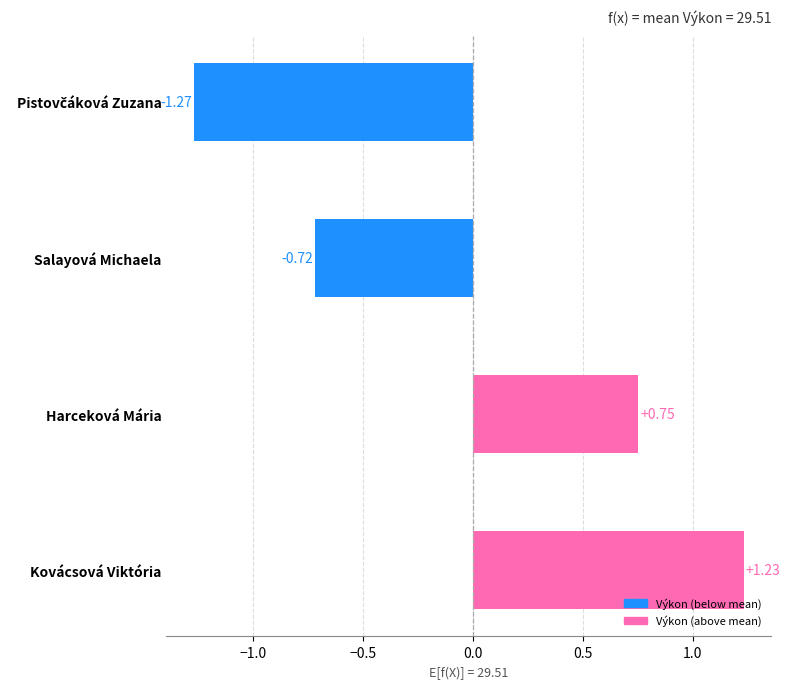

What is the label of the 2nd bar from the bottom?

Harceková Mária